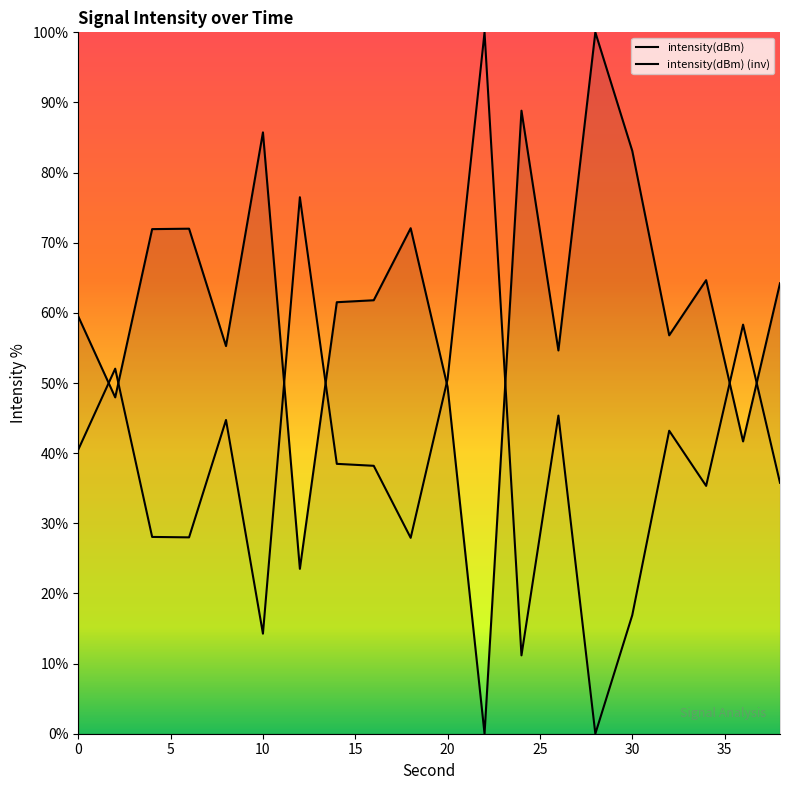

Approximately how many times larger is the value at 12 compared to 20?

0.5